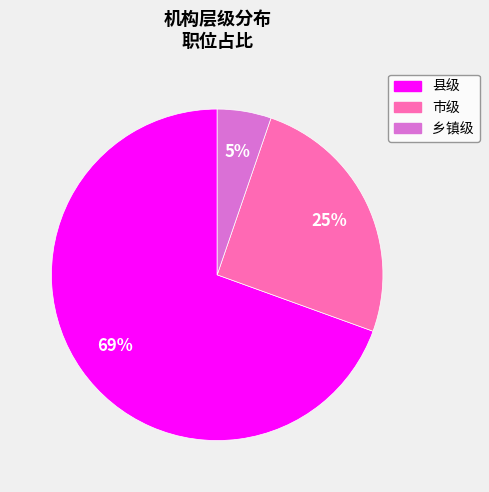

What is the ratio of the value at 县级 to the value at 市级?

2.8